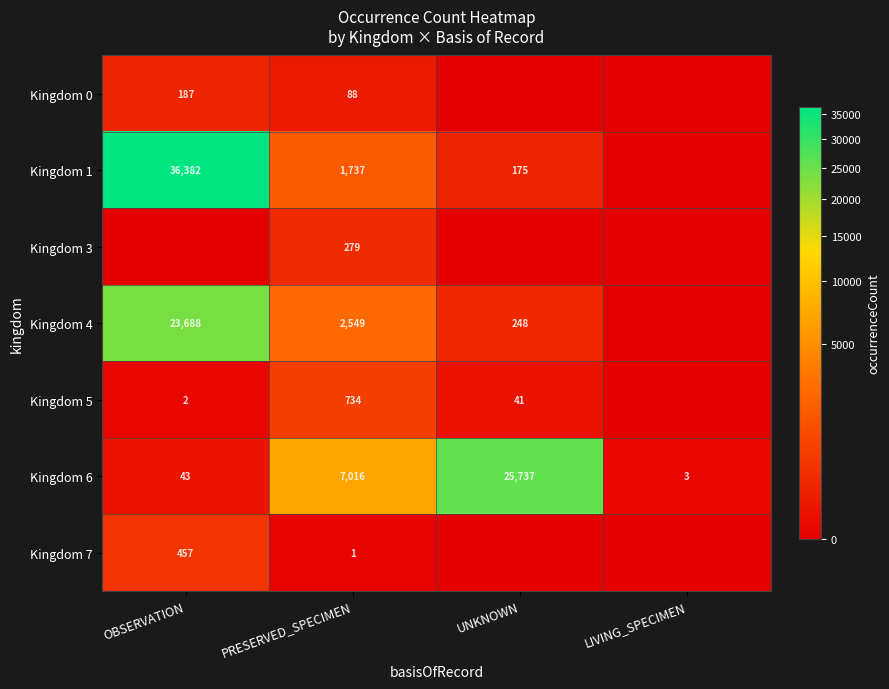

What is the difference between the Kingdom 6 values at LIVING_SPECIMEN and OBSERVATION?

40